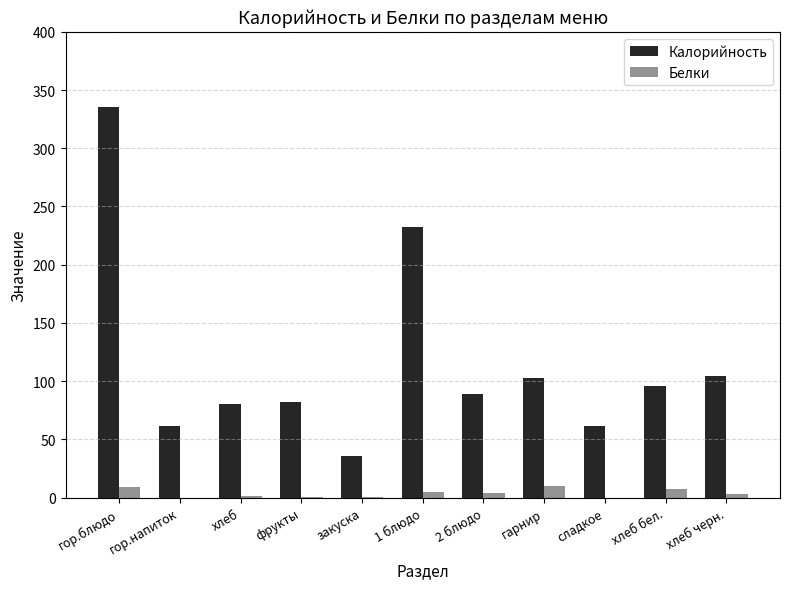

Is the value of Белки at хлеб черн. greater than the value of Калорийность at сладкое?

No